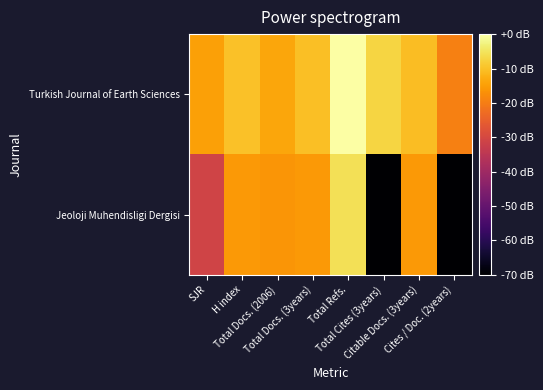

At which category is the sum across all series the highest?

Total Refs.